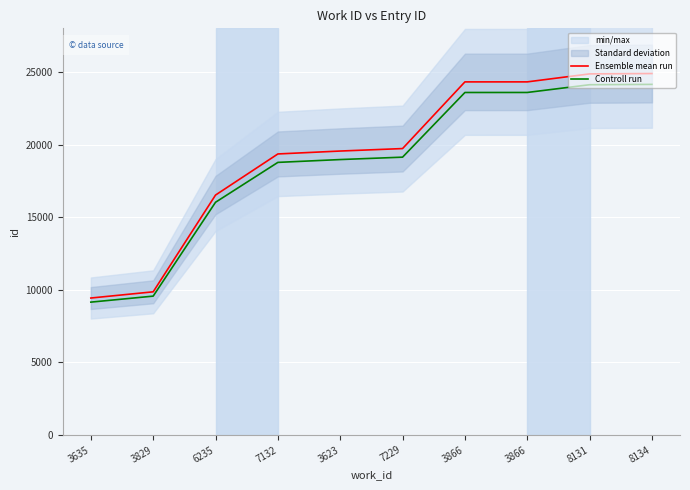

What is the sum of all Controll run values?

187039.3